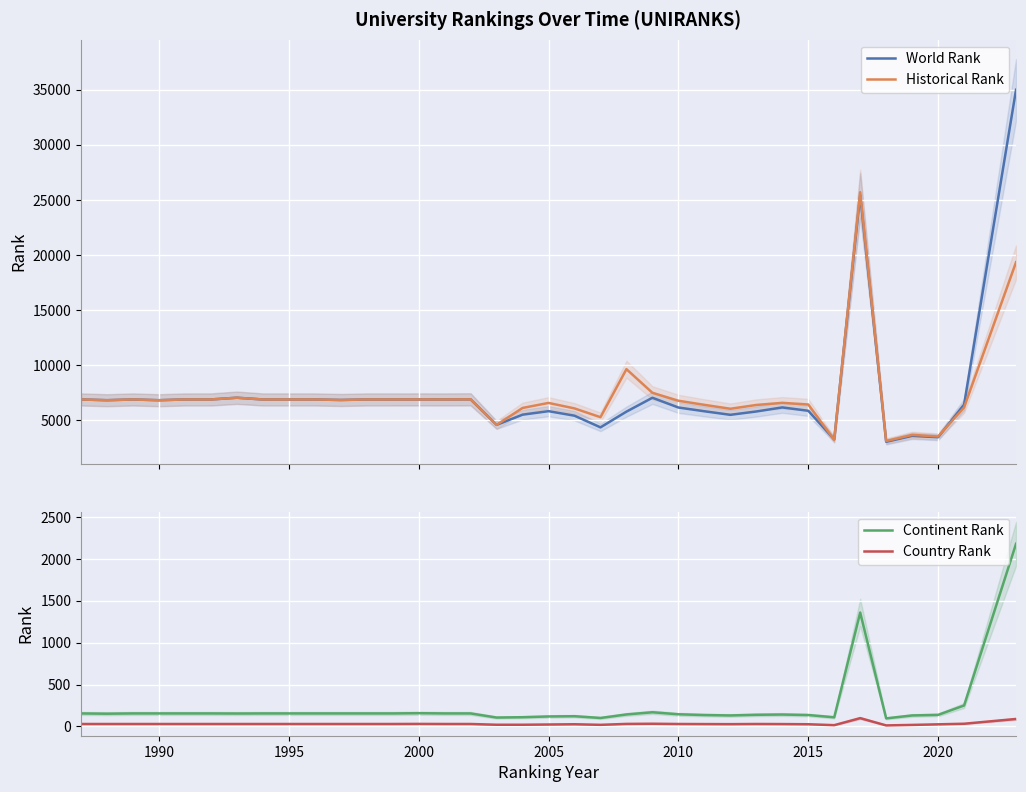

Which series has the largest range (max minus min)?

World Rank